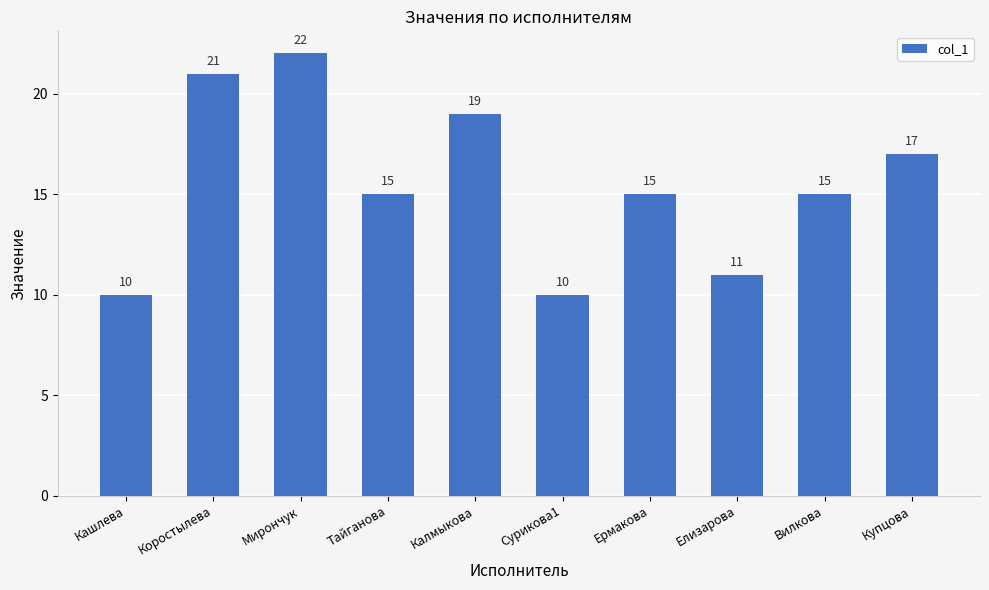

What position from the left is Мирончук?

3